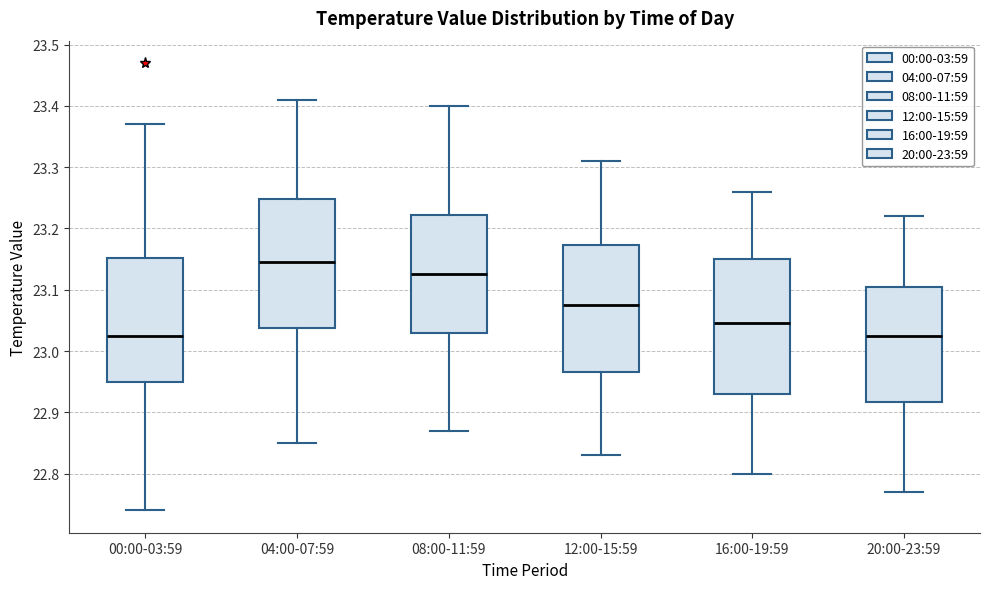

Reading left to right, read every box against the y-axis: the position of its median line, the range the box covers, and the ends of its whiskers. The values are not printed on the chart, so give them approximately, as read against the axis.

00:00-03:59: median 23.03, box 22.95 to 23.15, whiskers 22.74 to 23.37
04:00-07:59: median 23.15, box 23.04 to 23.25, whiskers 22.85 to 23.41
08:00-11:59: median 23.13, box 23.03 to 23.22, whiskers 22.87 to 23.40
12:00-15:59: median 23.08, box 22.97 to 23.17, whiskers 22.83 to 23.31
16:00-19:59: median 23.05, box 22.93 to 23.15, whiskers 22.80 to 23.26
20:00-23:59: median 23.03, box 22.92 to 23.11, whiskers 22.77 to 23.22